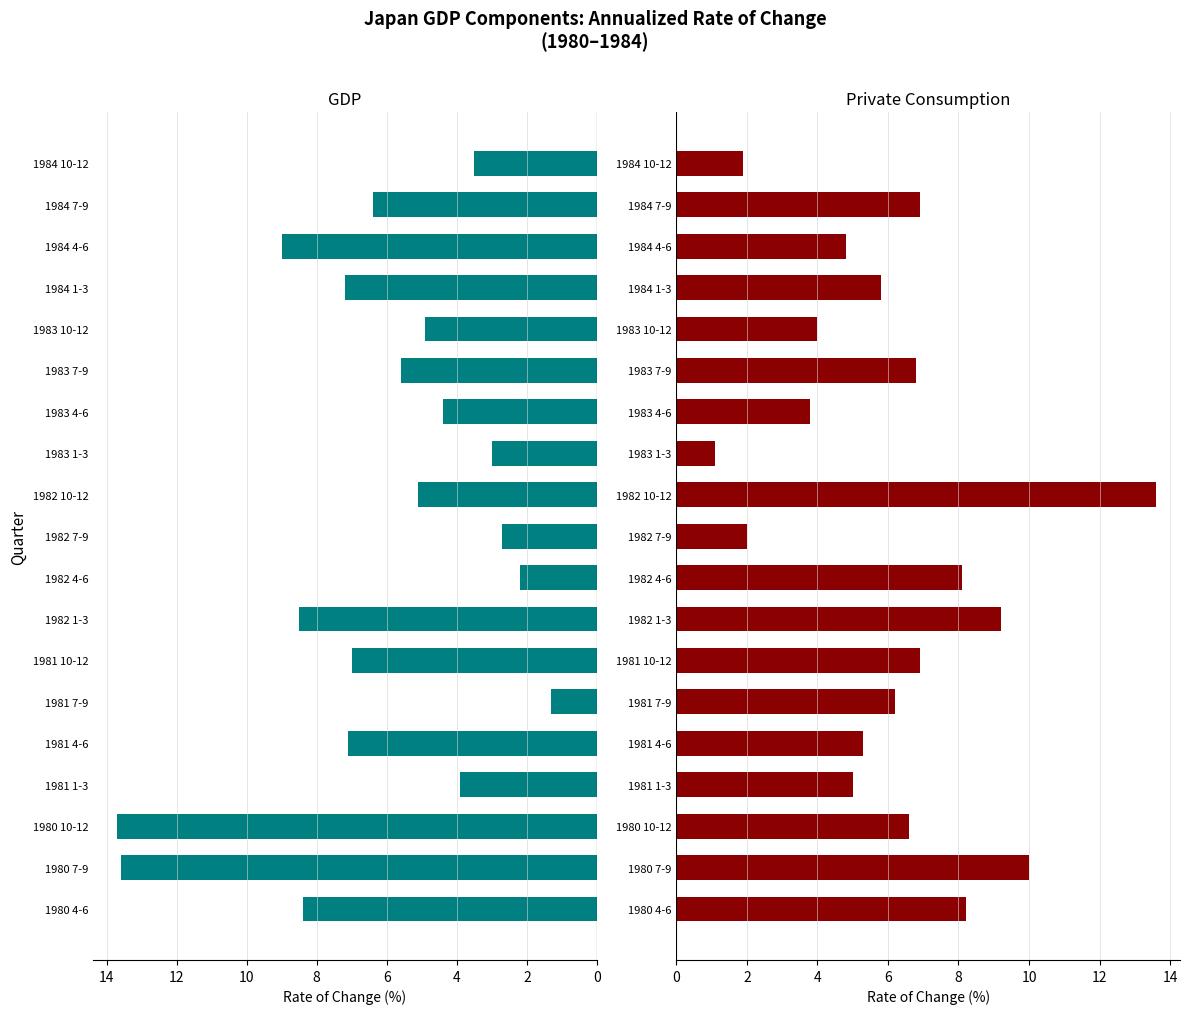

How many values in the GDP series are below 5?

8